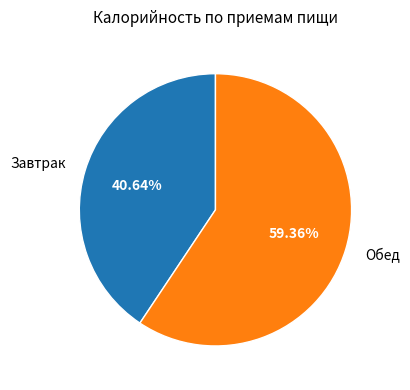

What percentage is the Завтрак slice, to the nearest percent?

41%